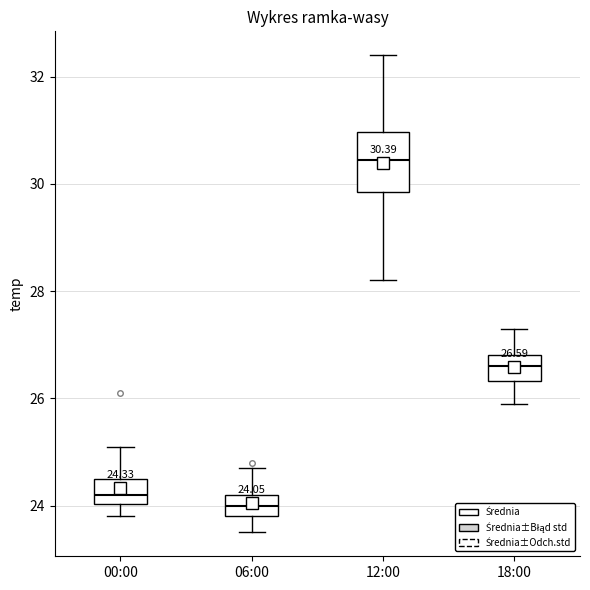

Comparing the boxes themselves (not the whiskers), which one is the tallest?

12:00